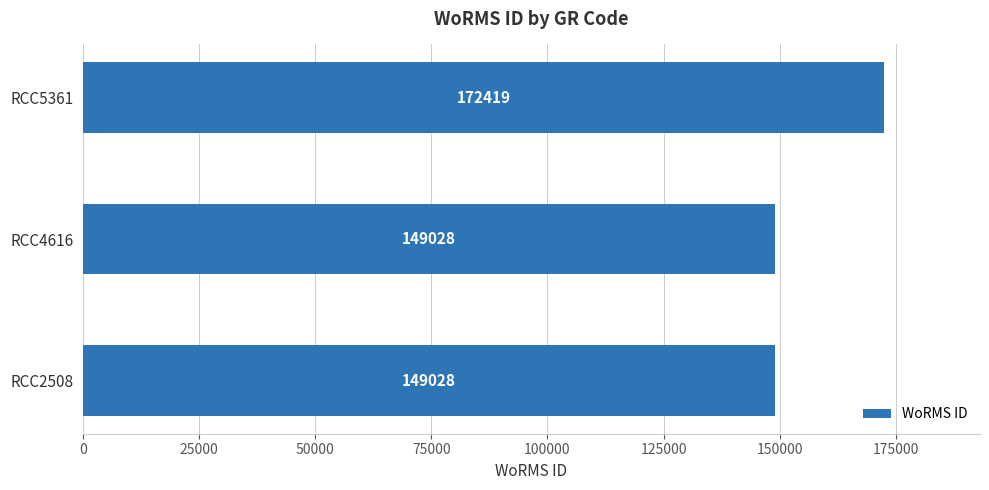

What is the difference between the maximum and second lowest values?

23391